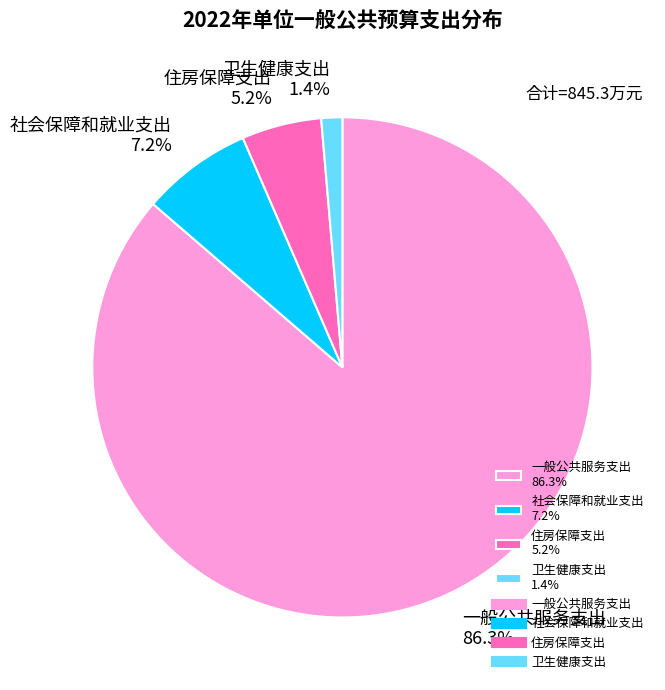

To the nearest percent, what is the average slice percentage?

25%